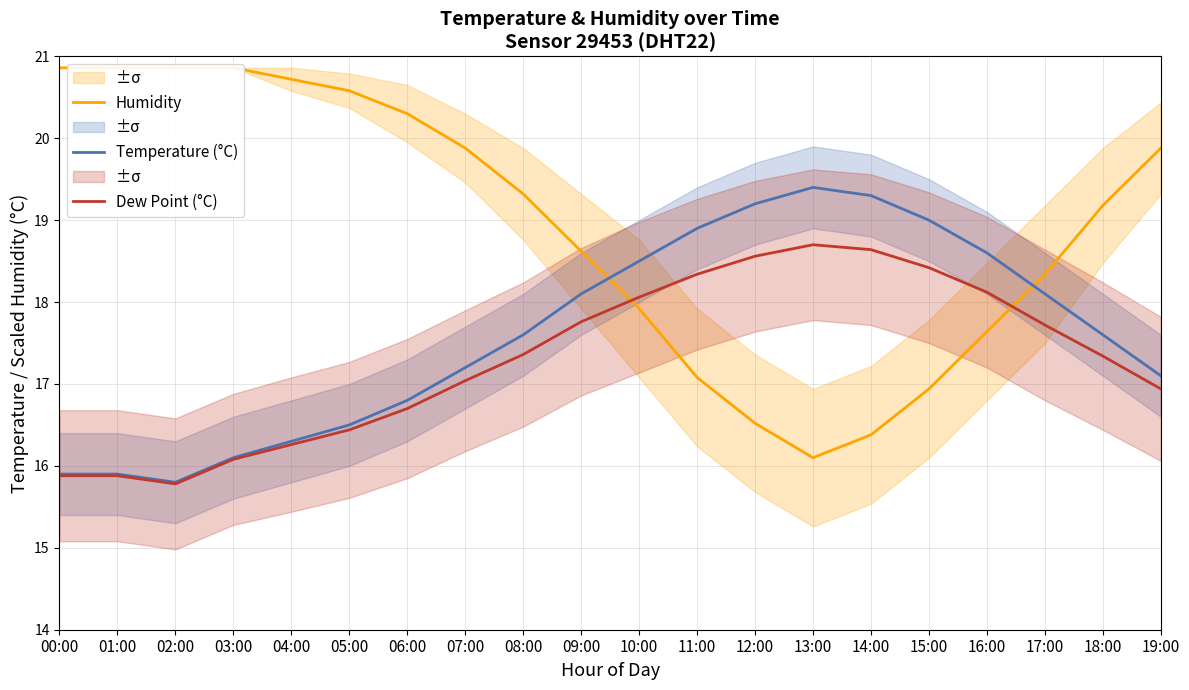

Between 14:00 and 18:00, which is larger?

18:00